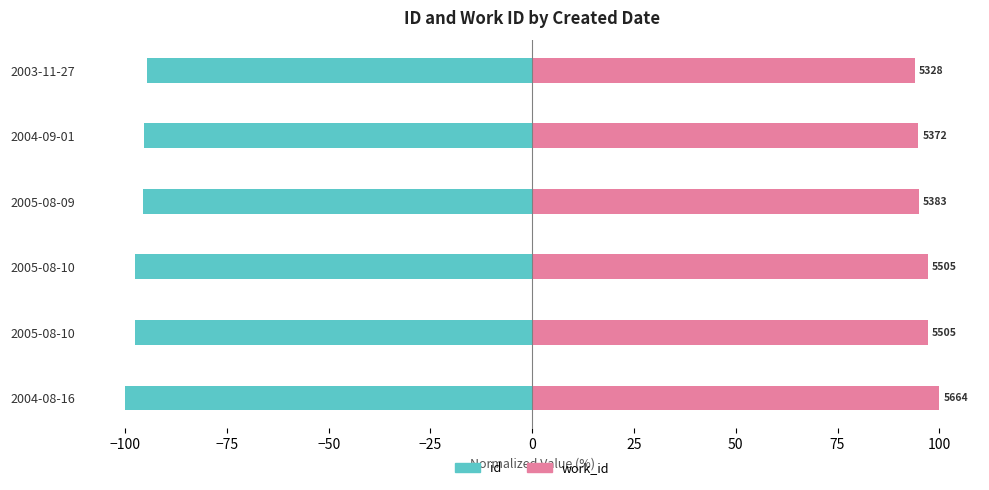

What is the average value of the work_id series?

96.4